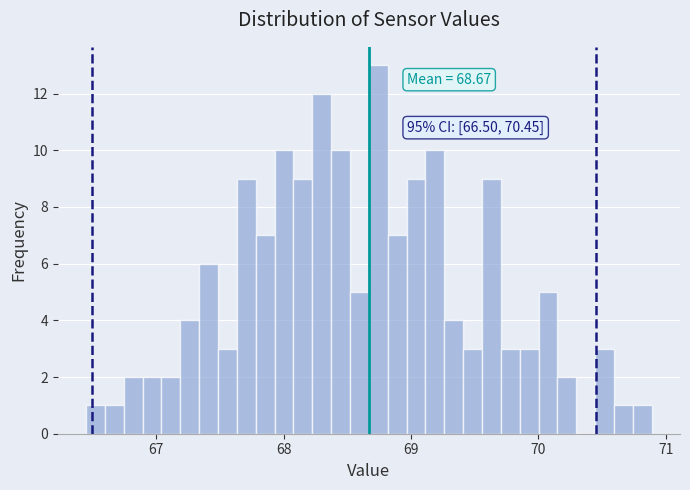

Around what value on the x-axis is the tallest bar? Give the approximate position of its centre, as read against the axis.

68.7